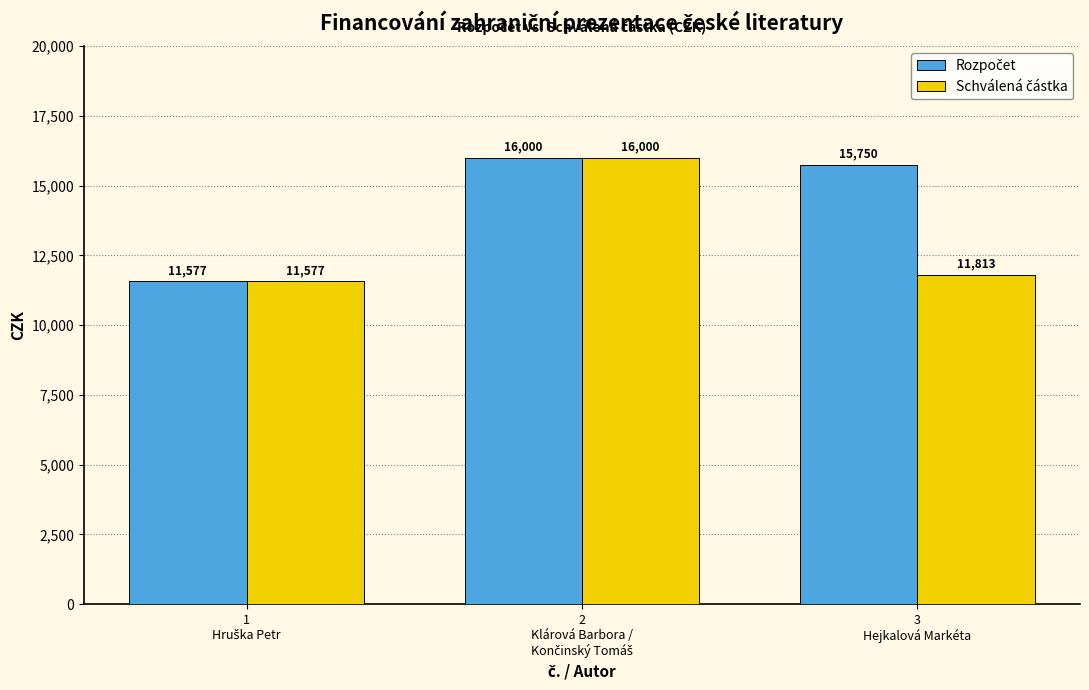

What is the minimum value shown in the chart?

11577